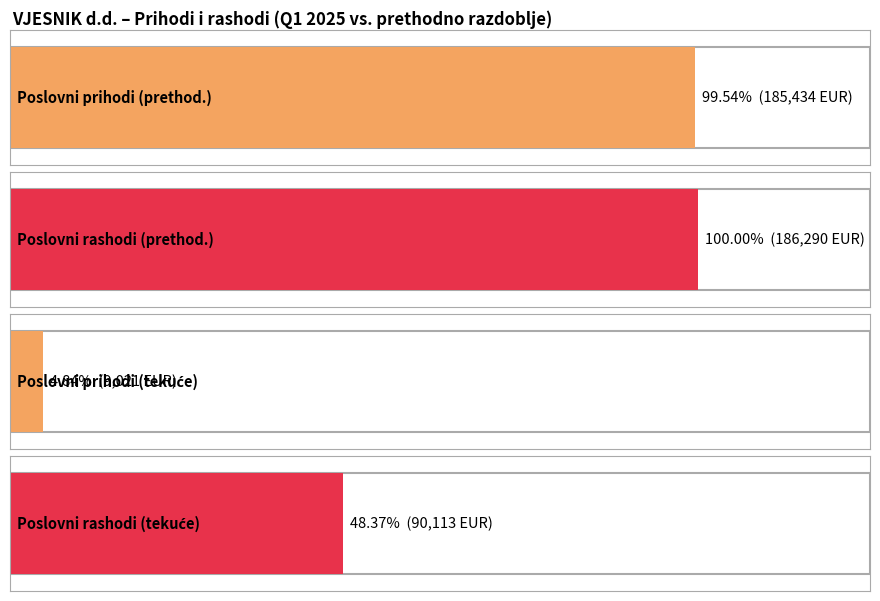

Where does the Tekuće - Kumulativ series first go above 9021?

Poslovni rashodi